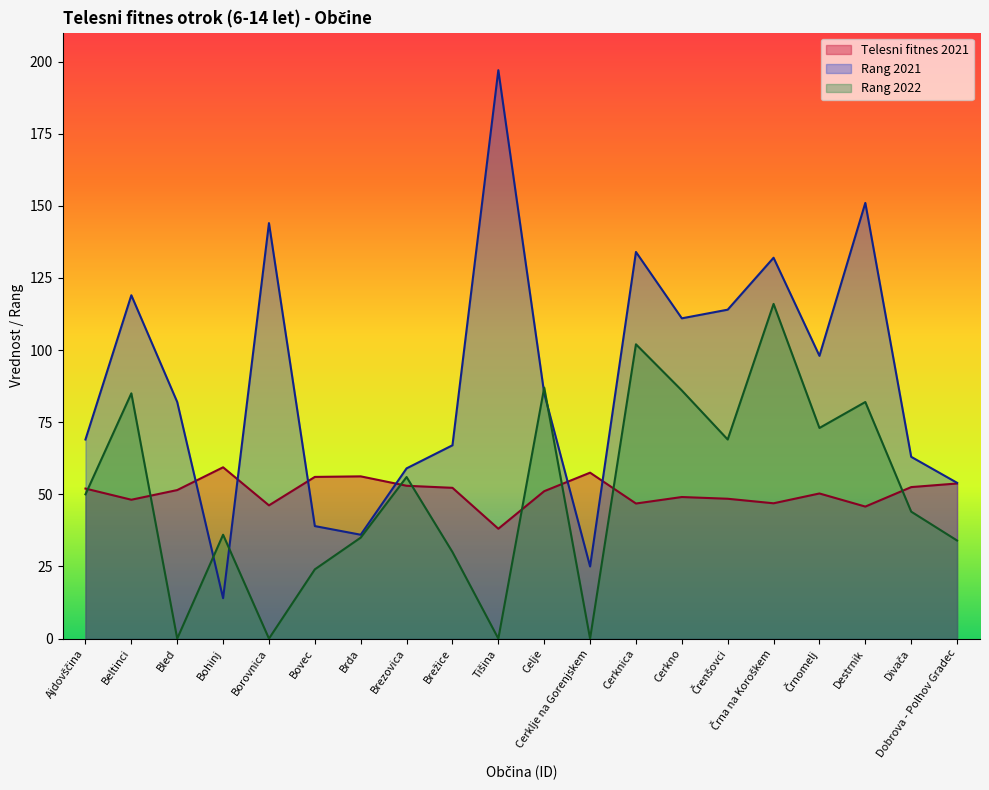

What is the label of the 15th point from the right?

Bovec